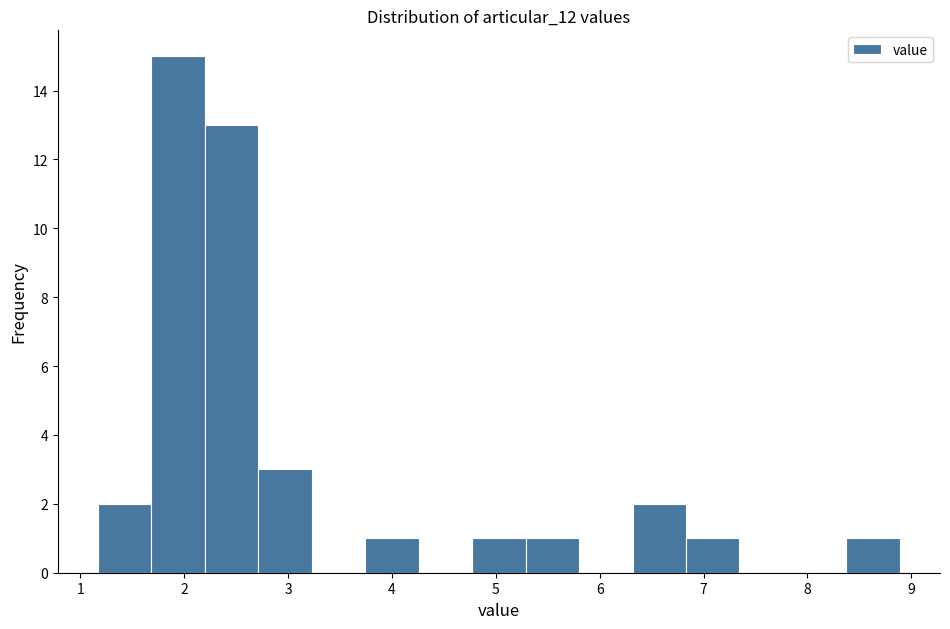

Reading left to right, transcribe this chart: for each bar, give the range it covers on the x-axis and its height. Neither the bar edges nor the heights are printed on the chart, so give them approximately, as read against the axes.

1.2 to 1.7: 2
1.7 to 2.2: 15
2.2 to 2.7: 13
2.7 to 3.2: 3
3.2 to 3.7: 0
3.7 to 4.3: 1
4.3 to 4.8: 0
4.8 to 5.3: 1
5.3 to 5.8: 1
5.8 to 6.3: 0
6.3 to 6.8: 2
6.8 to 7.3: 1
7.3 to 7.9: 0
7.9 to 8.4: 0
8.4 to 8.9: 1